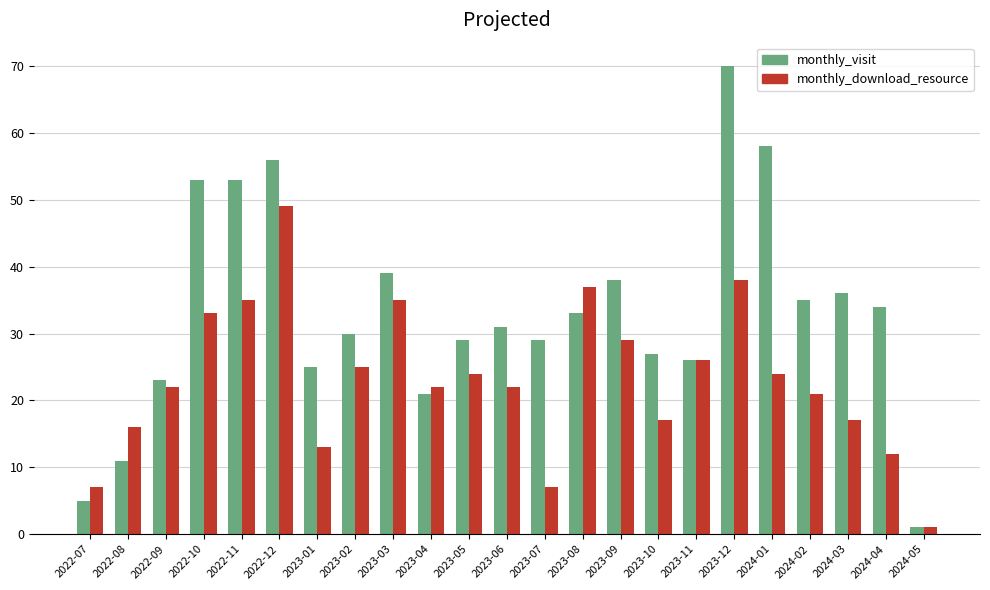

Which category has the highest value in the monthly_download_resource series?

2022-12